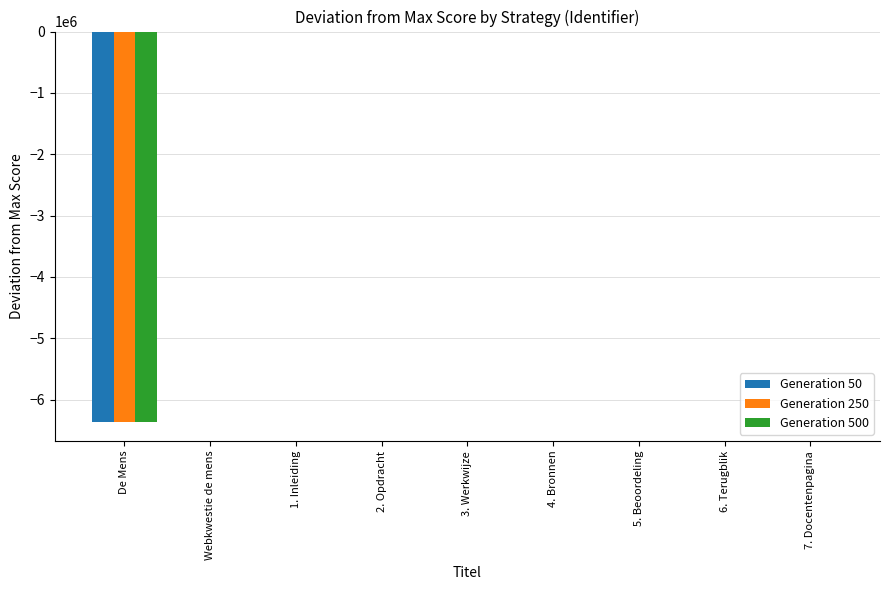

Is the value of Generation 500 at 3. Werkwijze greater than the value of Generation 50 at De Mens?

Yes